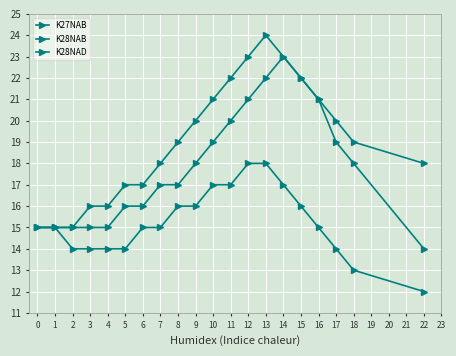

How many series are shown in this chart?

3